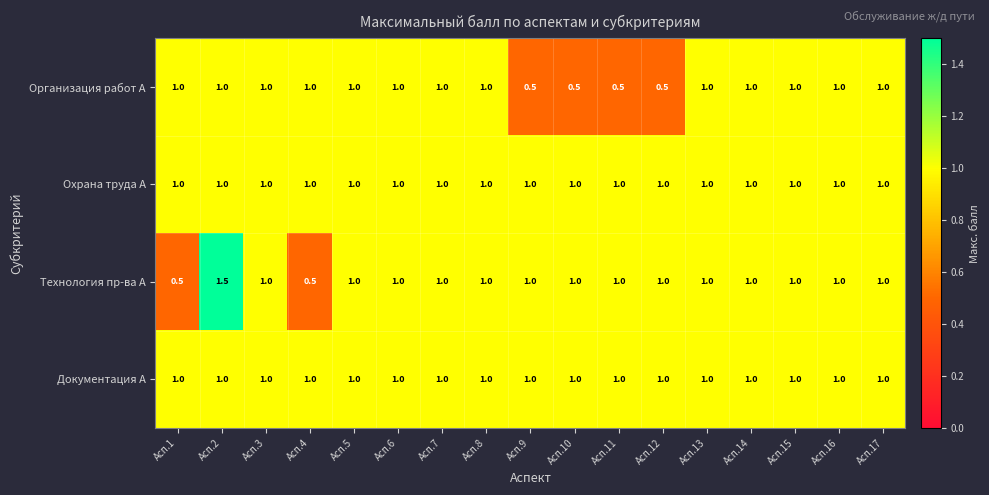

At how many categories does at least one series exceed 0?

17